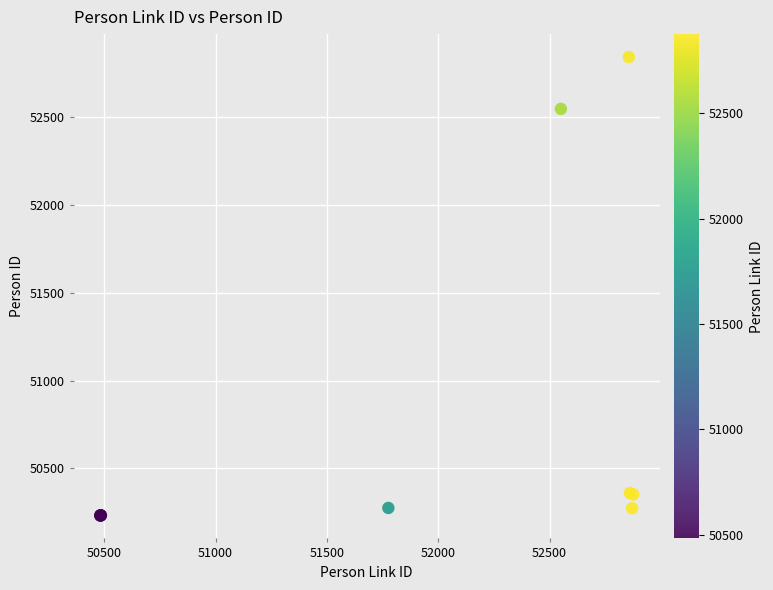

What Y value in the scatter plot is closest to 51536?

52546